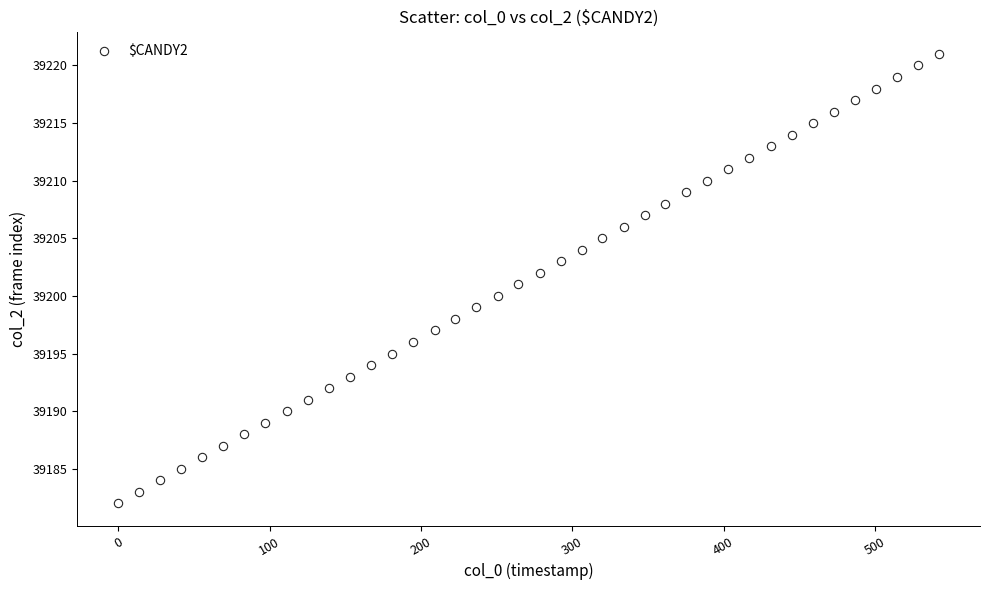

What is the range of Y values (max minus min)?

39